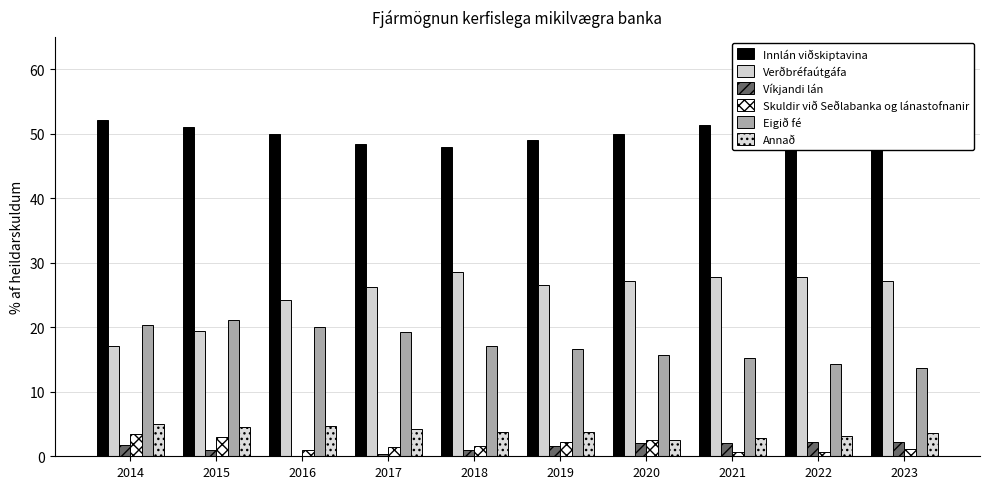

At which category does the chart reach its minimum across all series?

2016